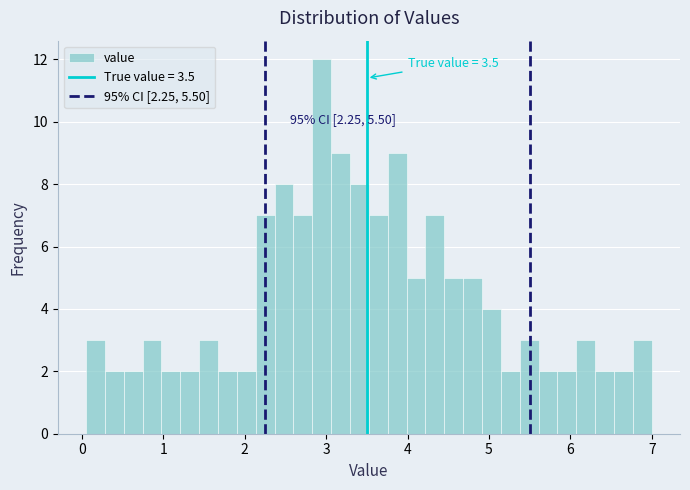

Around what value on the x-axis is the tallest bar? Give the approximate position of its centre, as read against the axis.

2.9